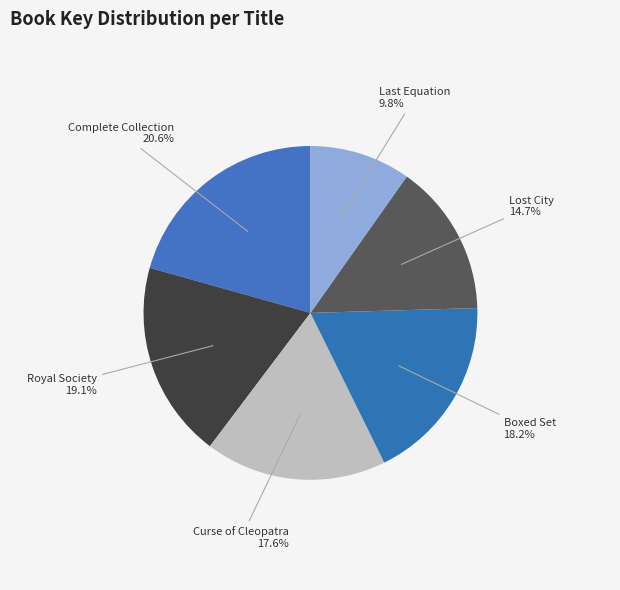

Which has a higher value, Boxed Set or Curse of Cleopatra?

Boxed Set